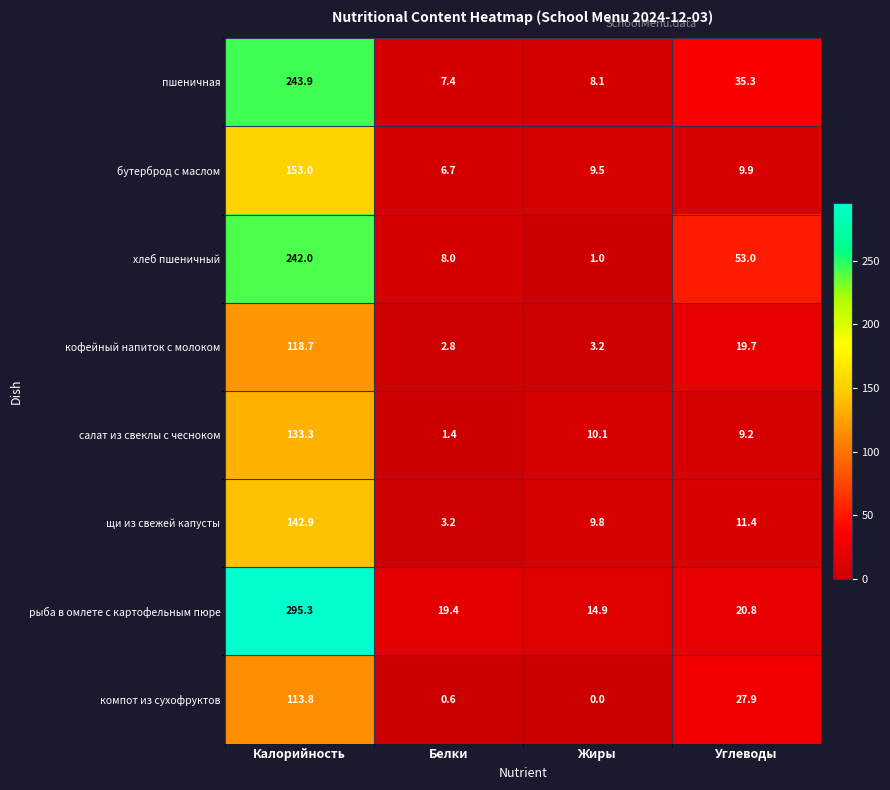

What is the sum of all рыба в омлете с картофельным пюре values?

350.4